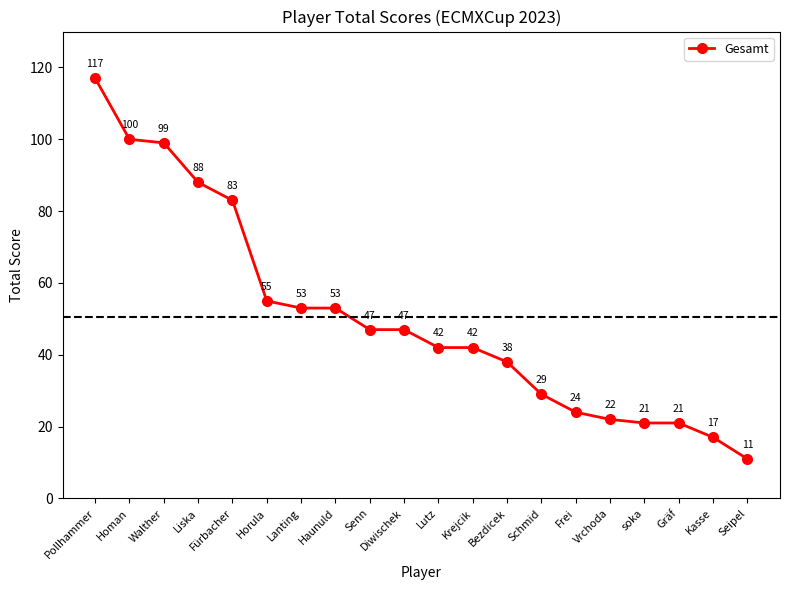

How many categories are shown in the chart?

20